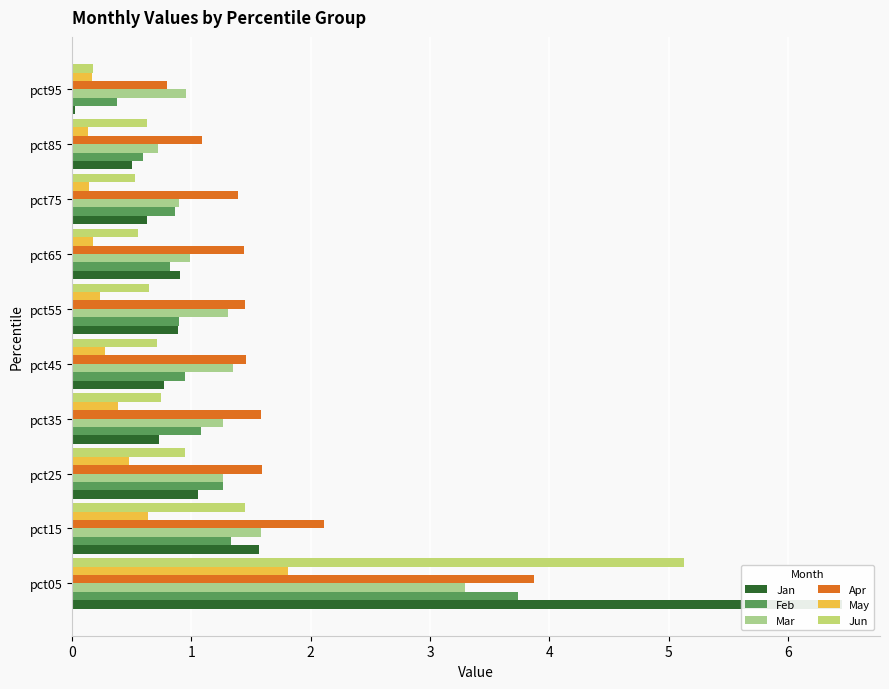

How many distinct data groups are displayed?

6